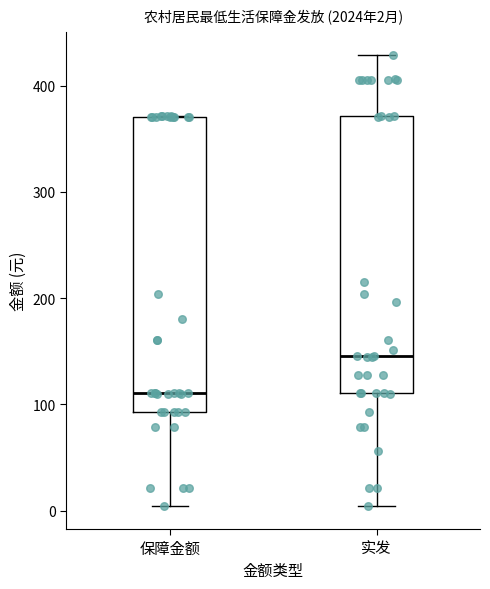

Which box is the tallest, from its lower edge to its upper edge?

保障金额